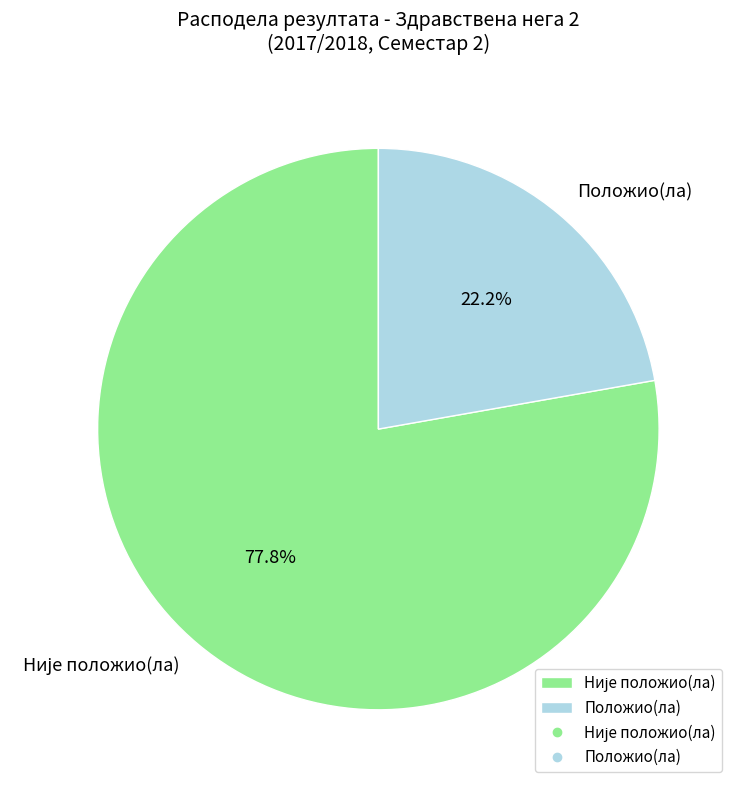

How many segments does this pie chart have?

2